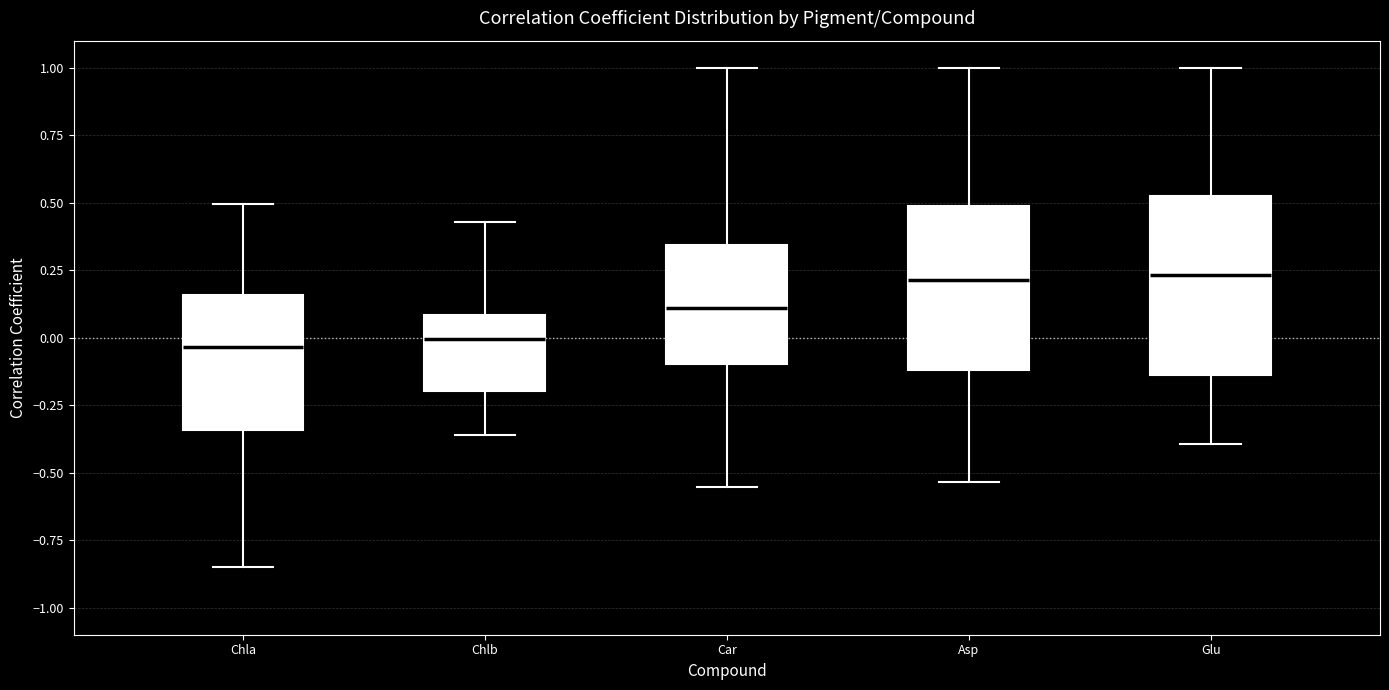

Comparing the boxes themselves (not the whiskers), which one is the tallest?

Glu